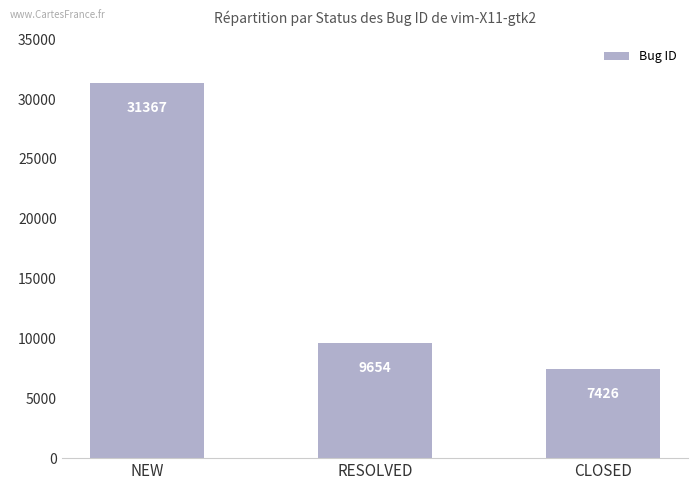

What is the label of the 1st bar from the left?

NEW